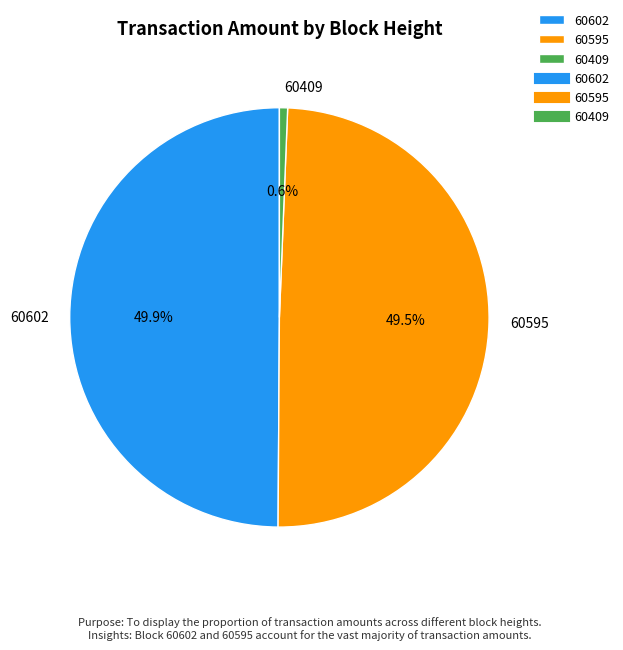

Approximately how many times larger is the value at 60409 compared to 60595?

0.0